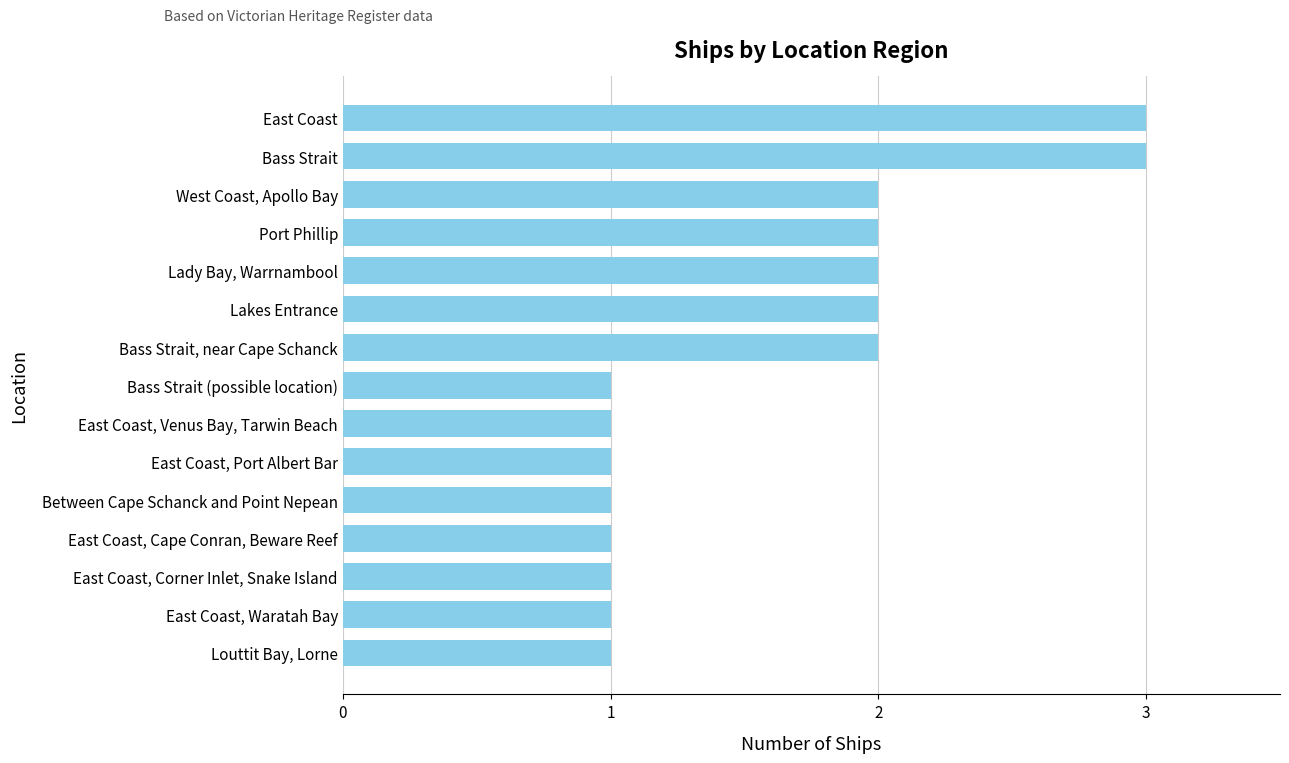

Are the bars grouped side by side (vs. stacked)?

No